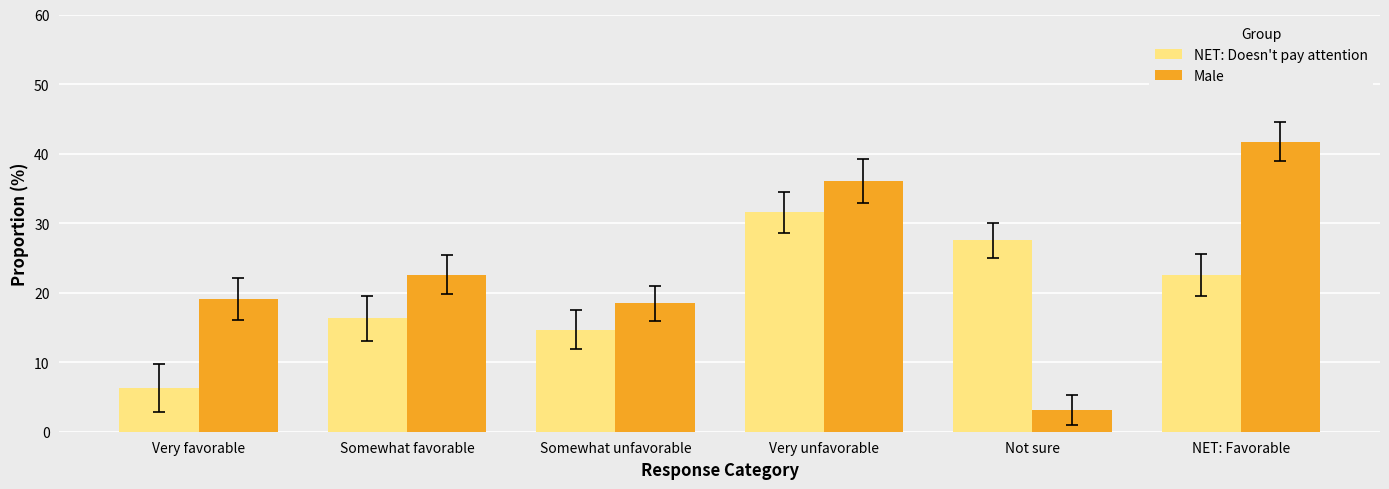

What is the difference between the Male values at Not sure and Somewhat unfavorable?

15.4